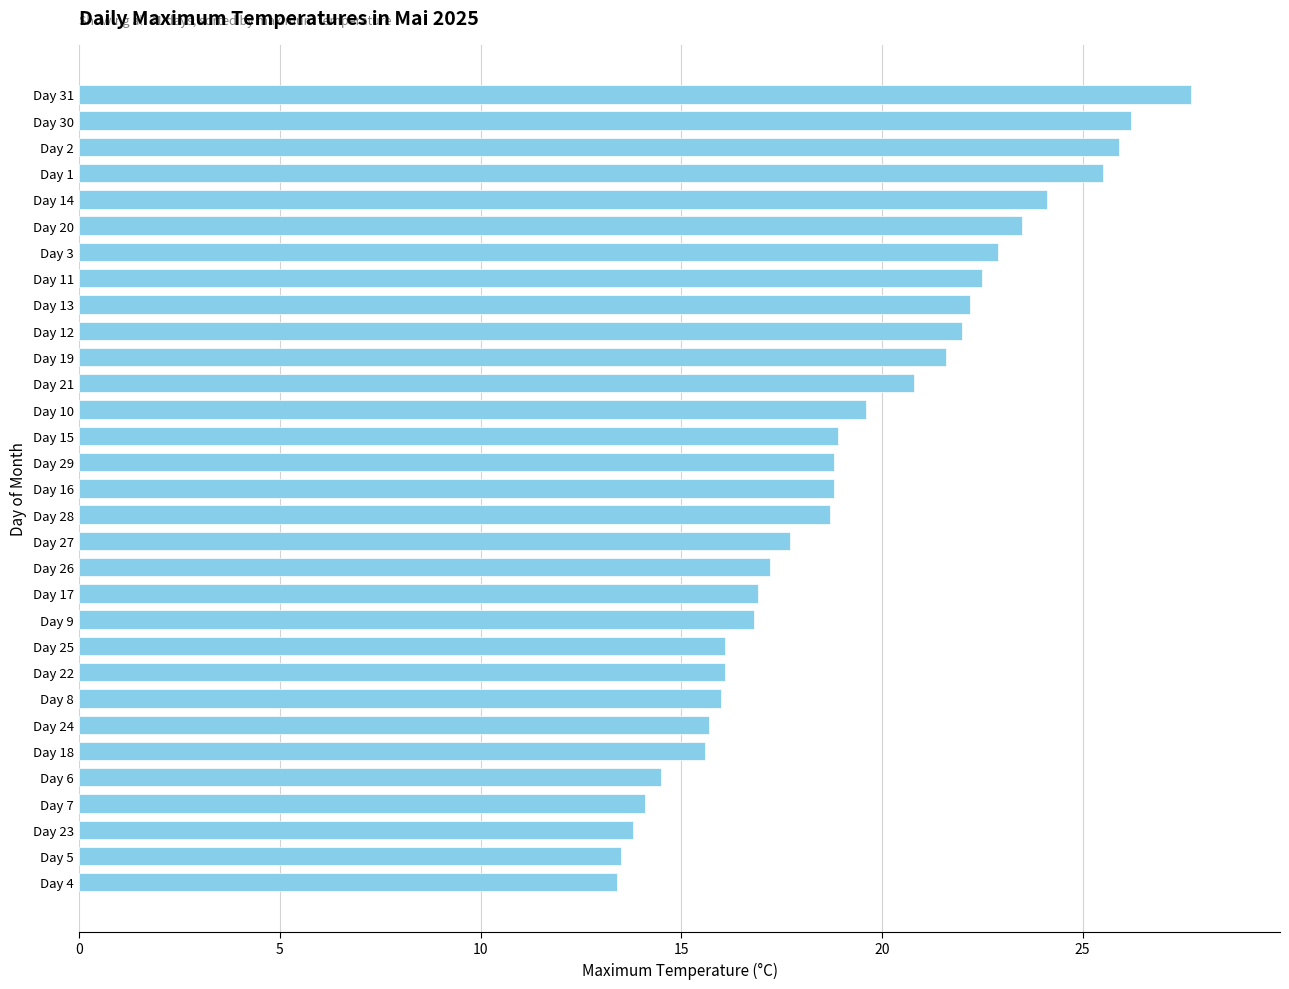

What is the average value?

19.3